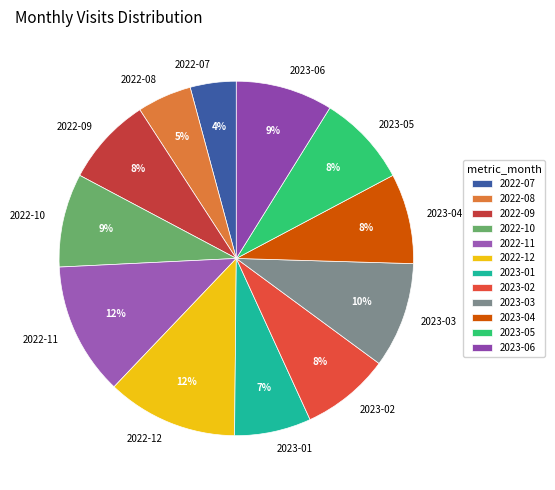

To the nearest percent, what is the difference between the largest and smallest slice percentages?

8%